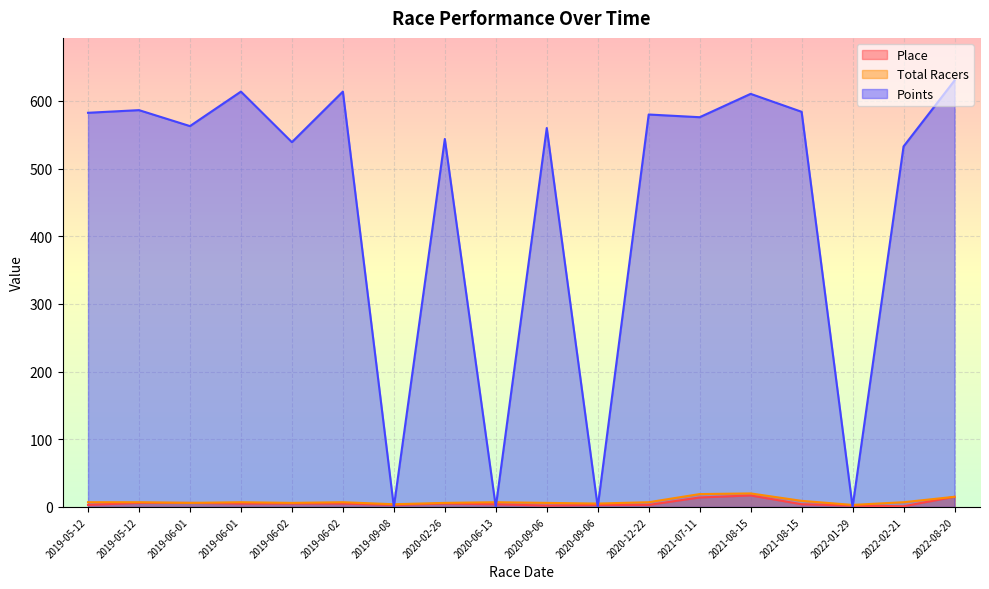

Where is Place nearest to the value 9?

2019-06-01